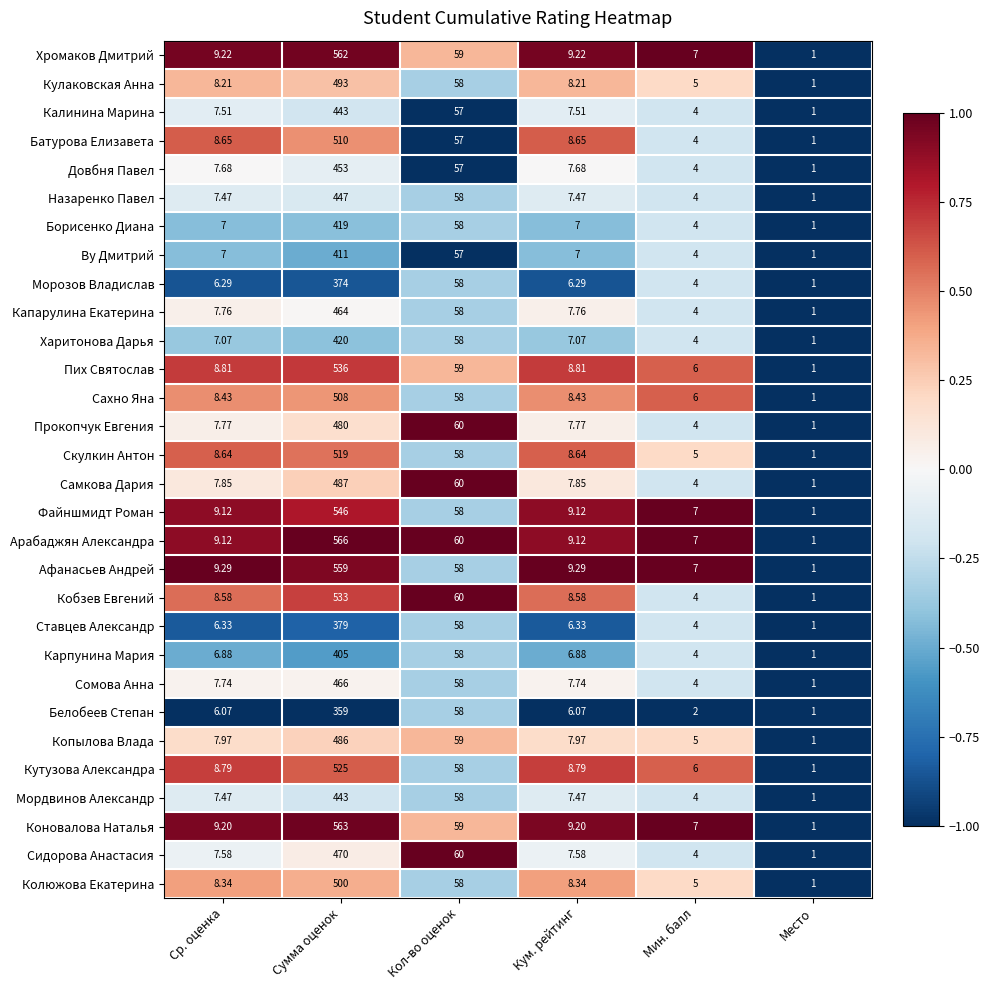

Which series has the largest total across all categories?

Арабаджян Александра